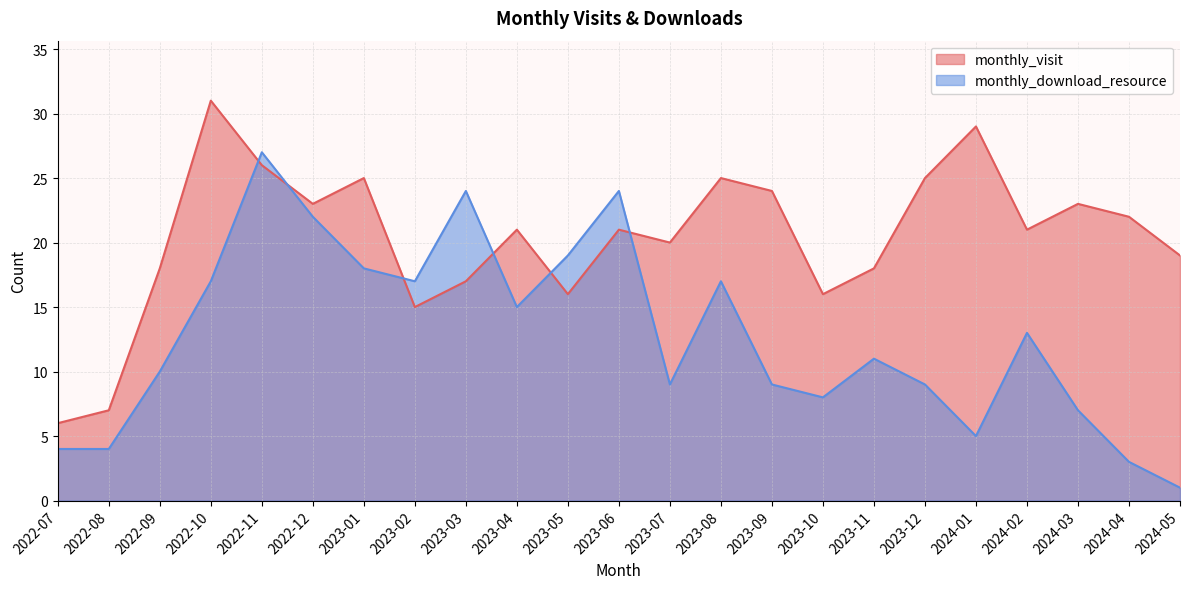

How many intersections are there between monthly_visit and monthly_download_resource?

6